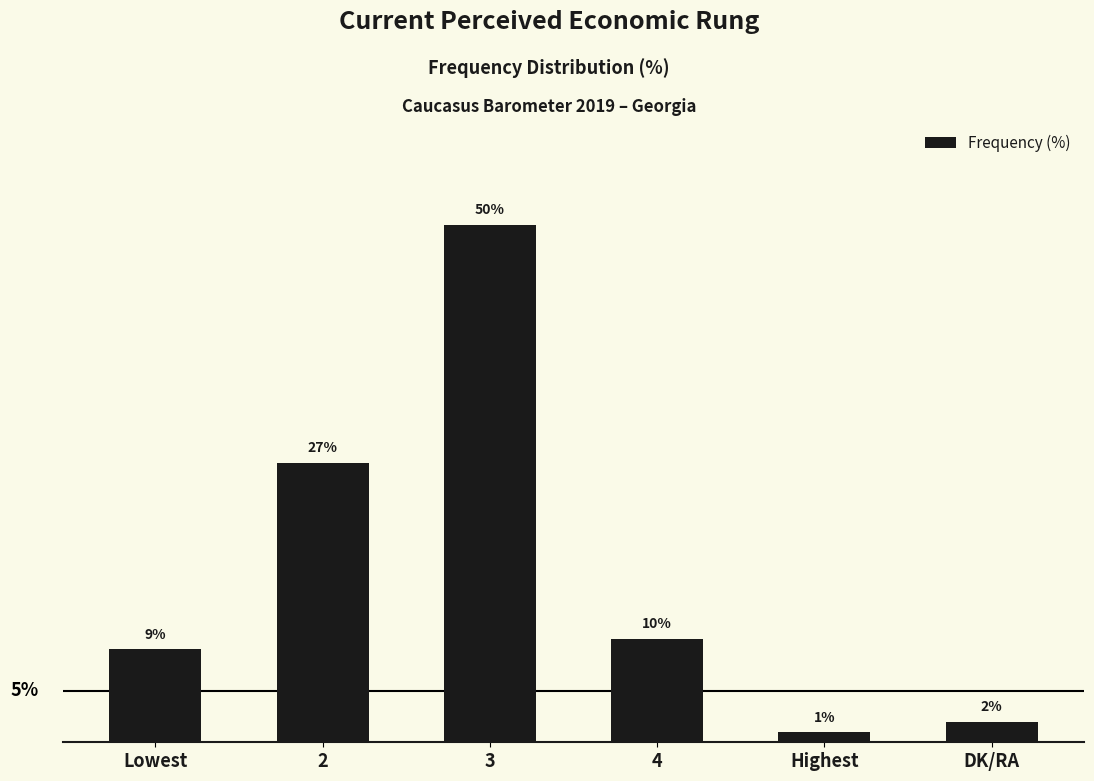

What is the label of the 5th bar from the left?

Highest